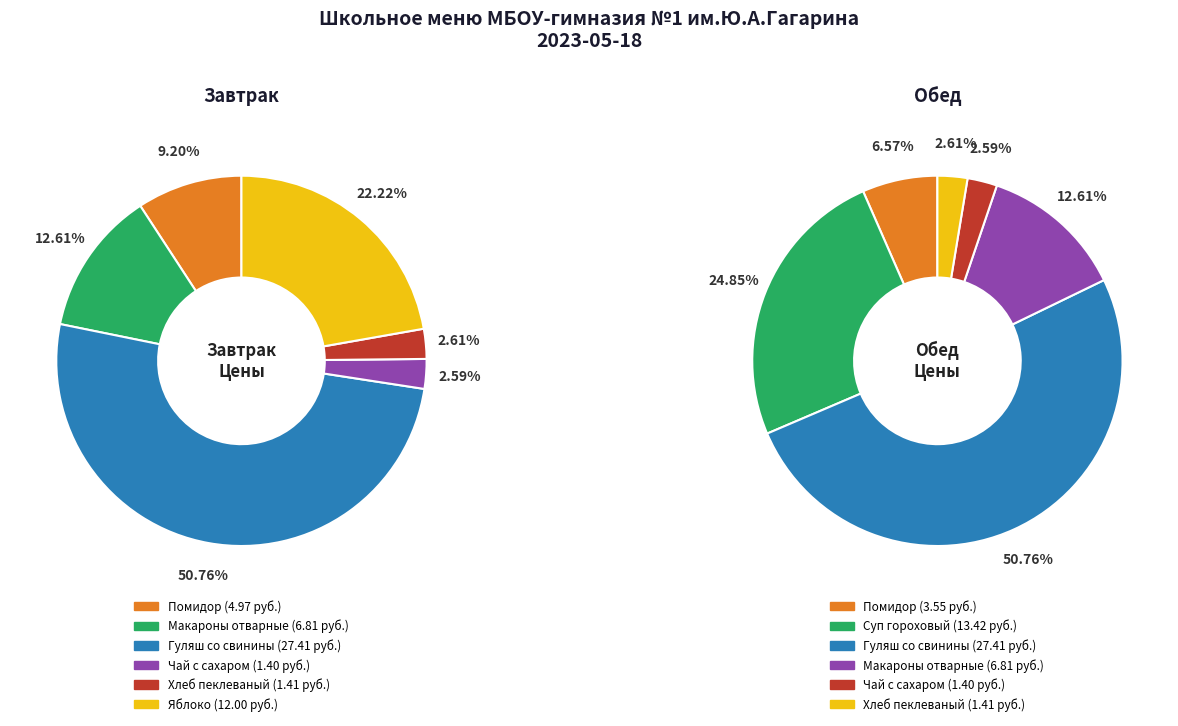

To the nearest percent, what portion does 4 represent?

3%